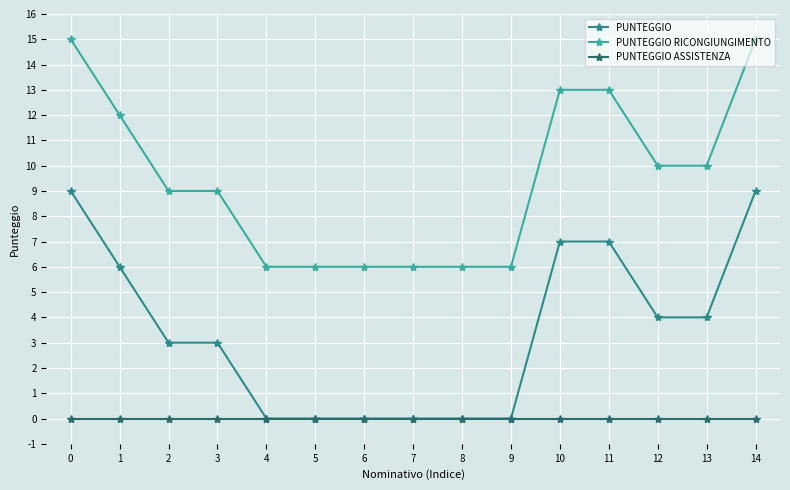

True or false: PUNTEGGIO ASSISTENZA and PUNTEGGIO RICONGIUNGIMENTO cross at least once.

False